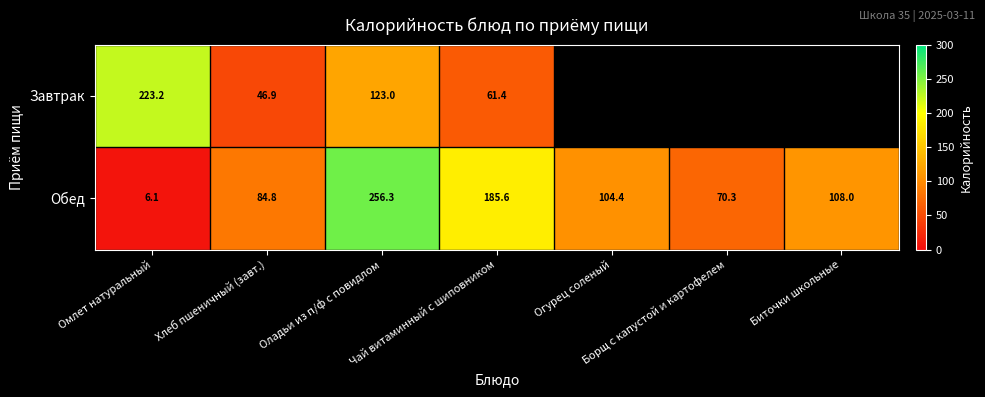

Which category has the lowest value across all series?

Омлет натуральный